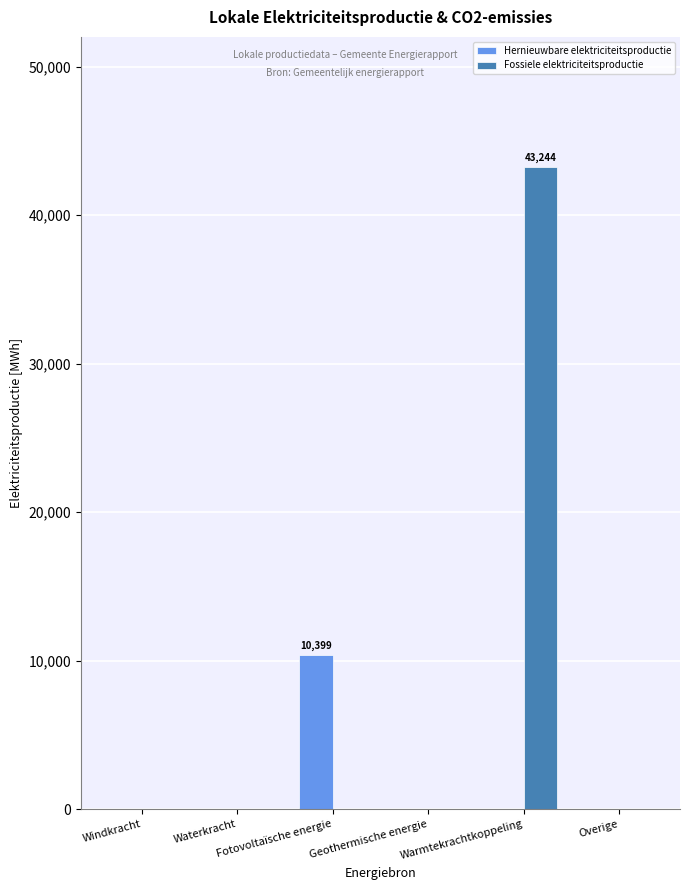

Which series has the largest total across all categories?

Fossiele elektriciteitsproductie